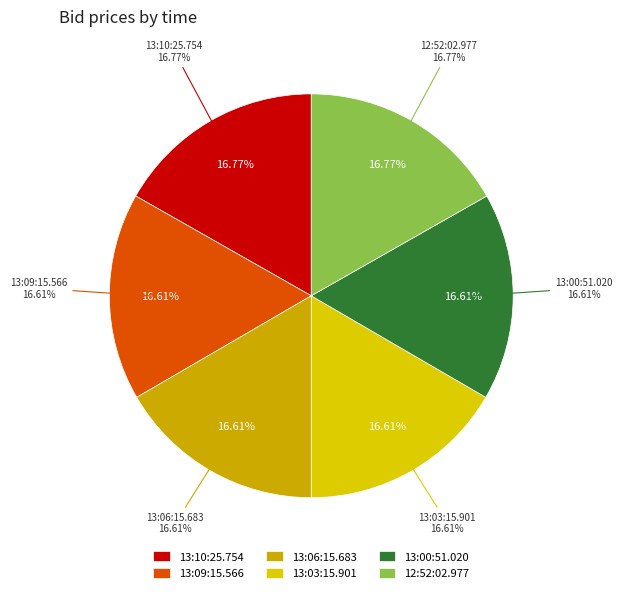

Is there a majority slice in this chart?

No